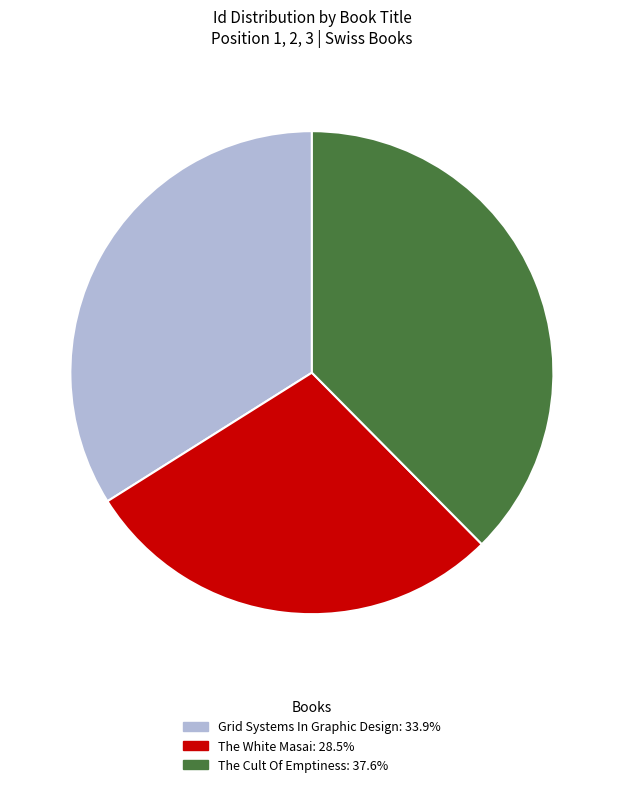

How many segments does this pie chart have?

3